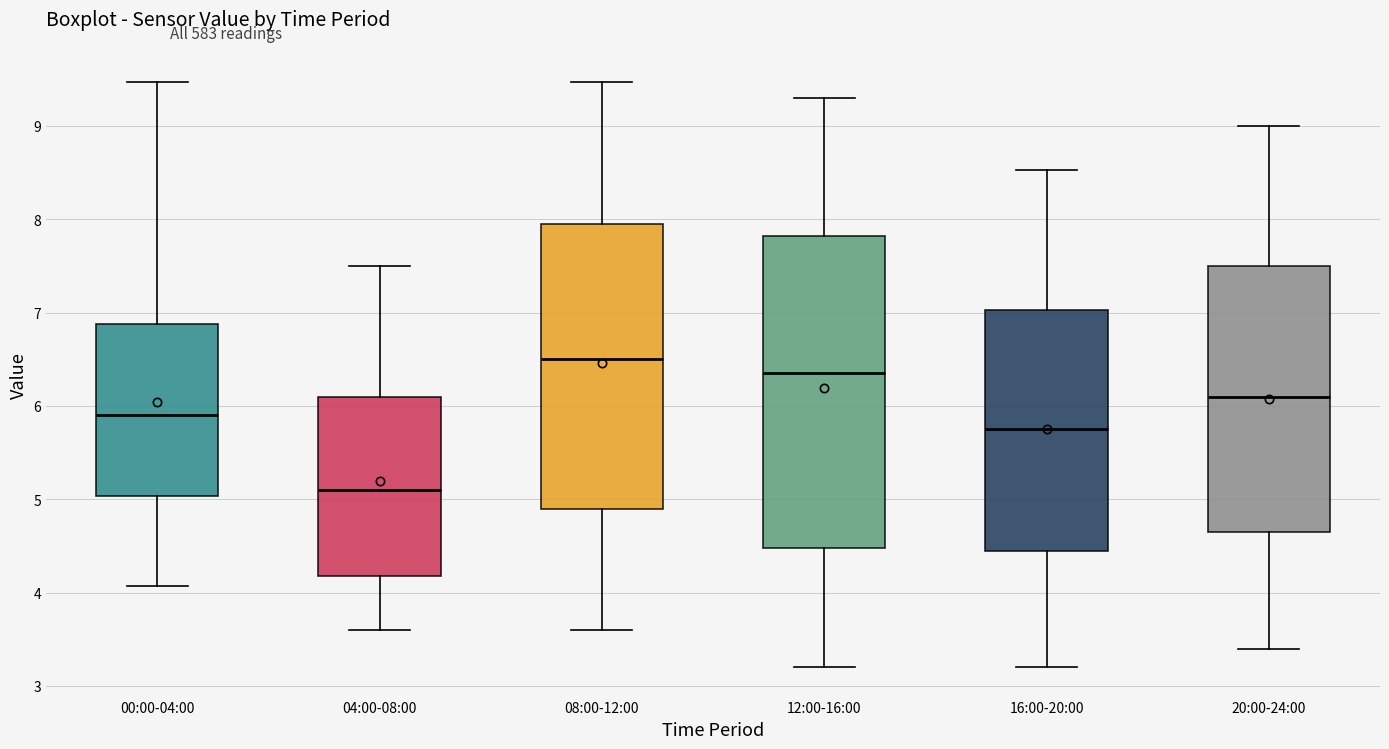

Comparing the boxes themselves (not the whiskers), which one is the tallest?

12:00-16:00